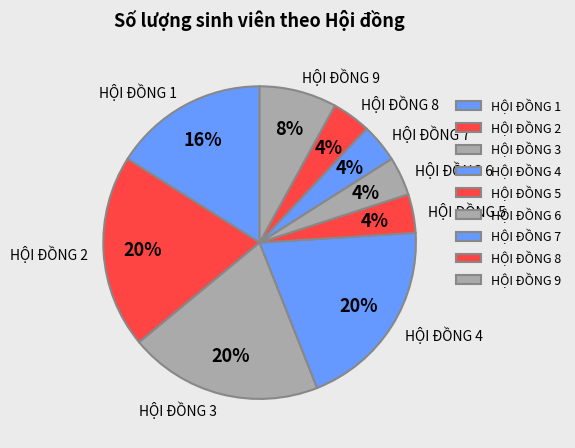

Approximately how many times larger is the value at HỘI ĐỒNG 9 compared to HỘI ĐỒNG 8?

2.0